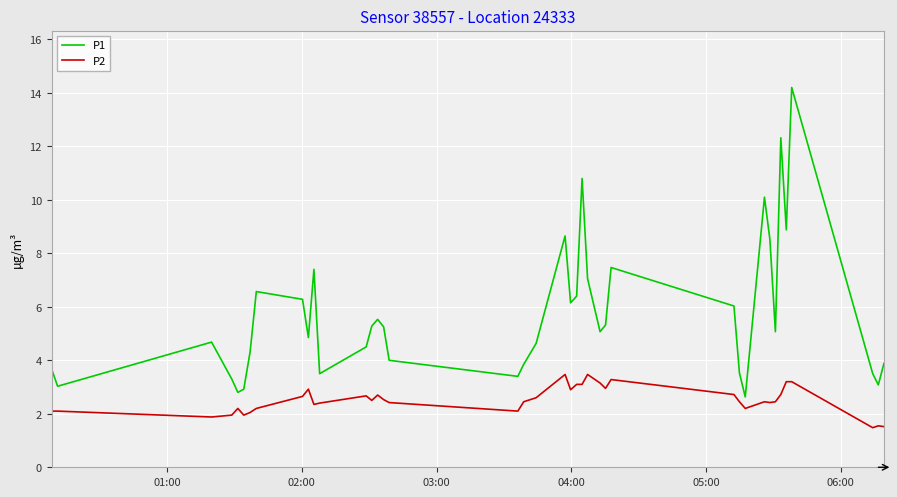

Which series has the widest spread of values?

P1